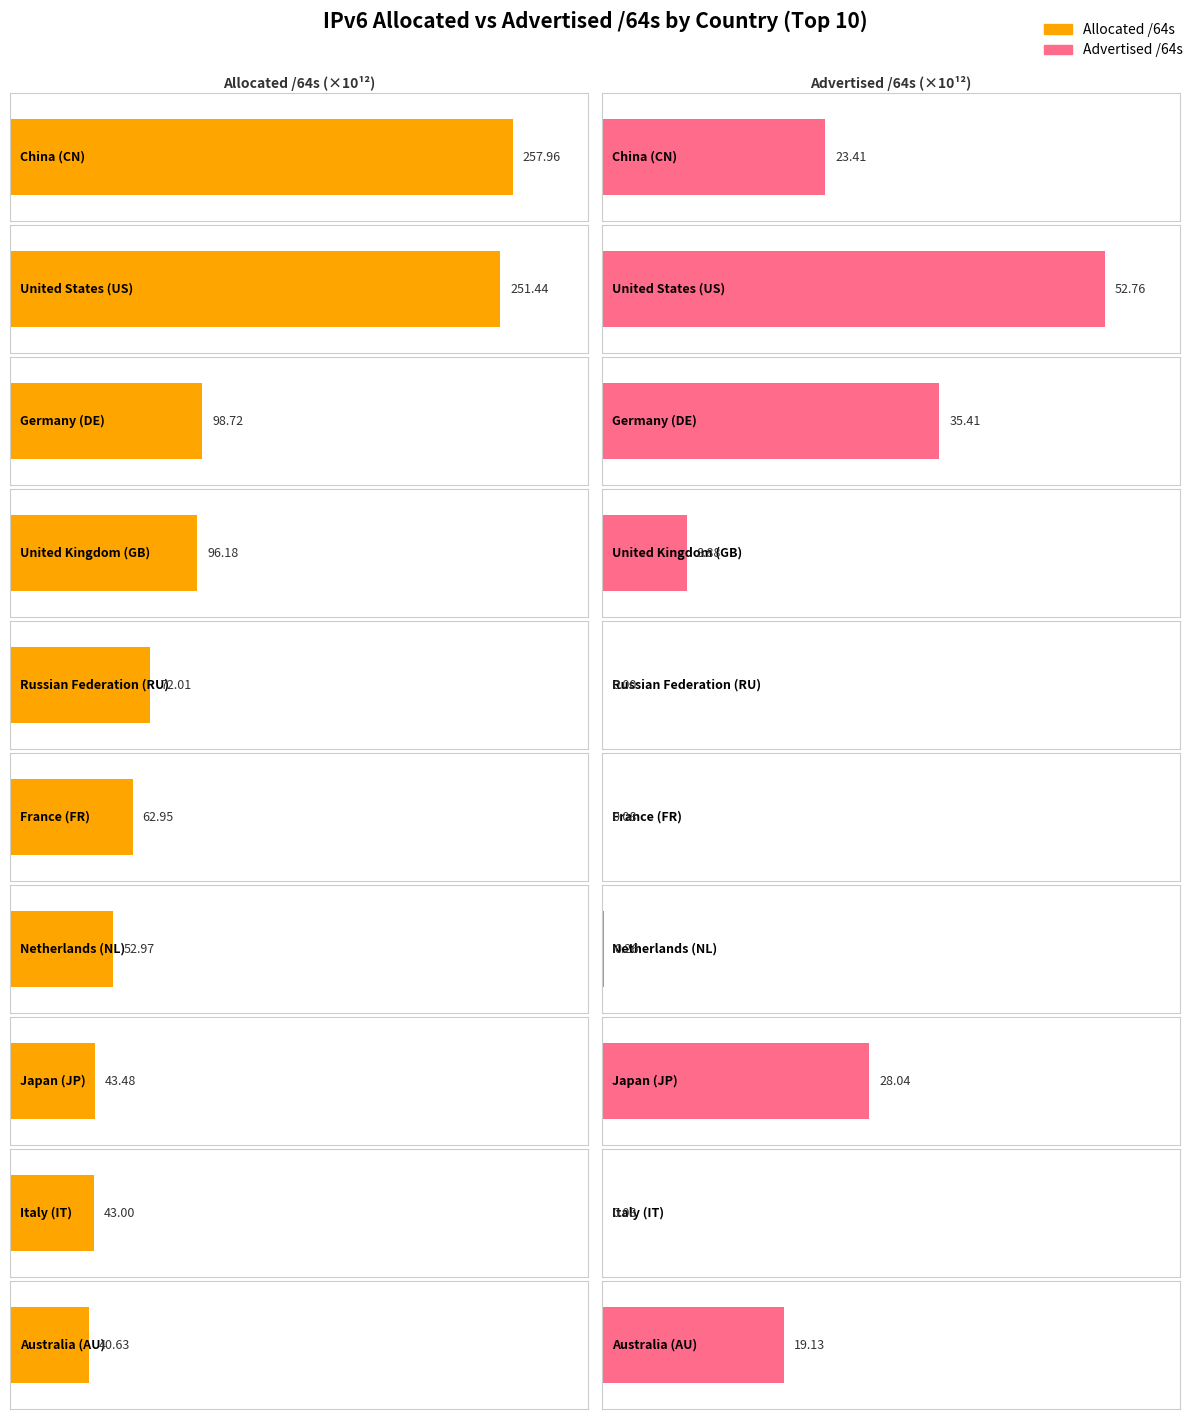

What is the difference between the maximum and minimum values in the Allocated /64s series?

217333861187584